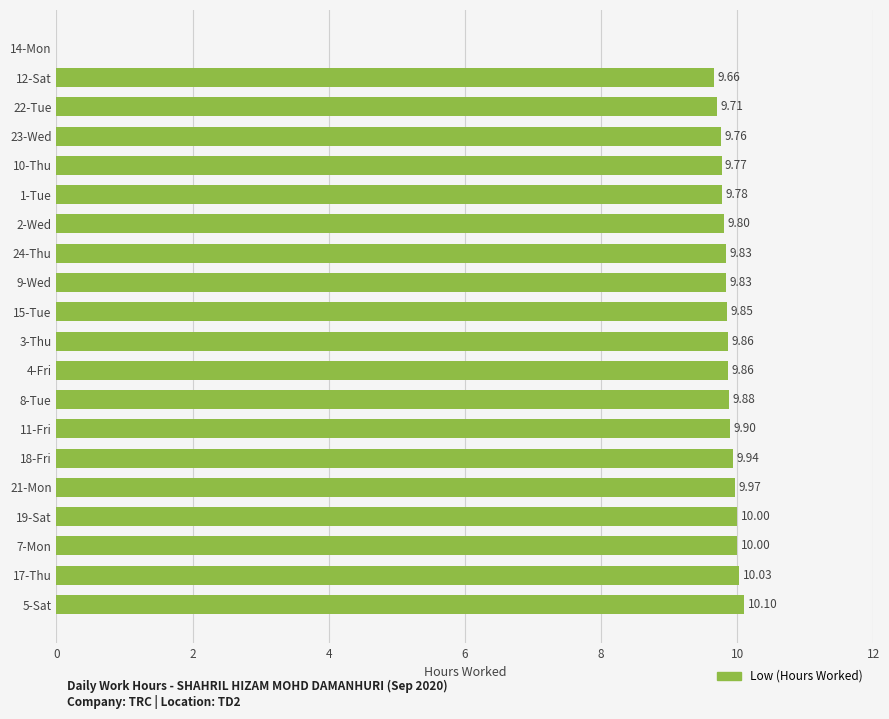

Approximately how many times larger is the value at 7-Mon compared to 5-Sat?

1.0